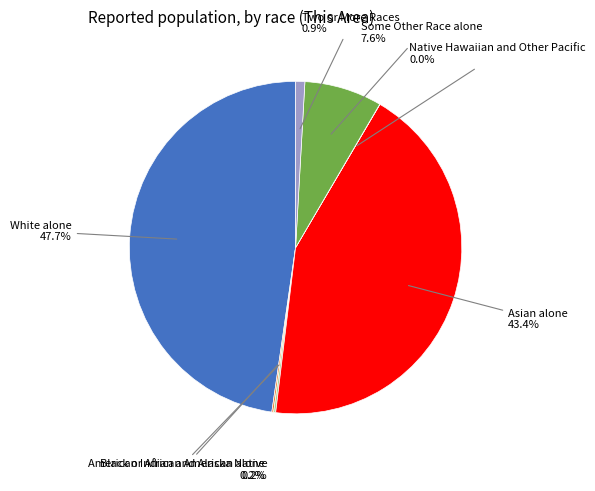

Does any single category account for the majority?

No